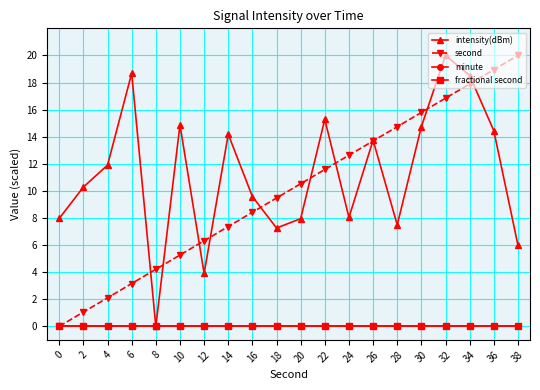

What value does the second series have at 30?

15.8